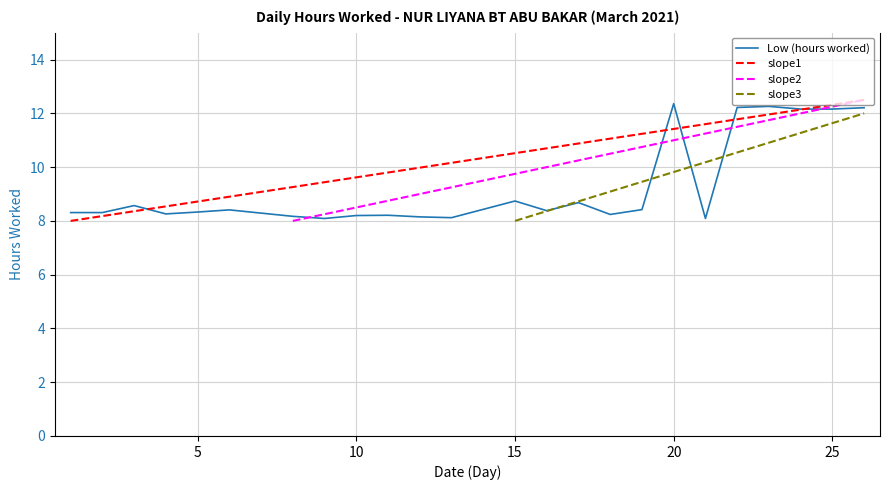

What is the average value?

9.3